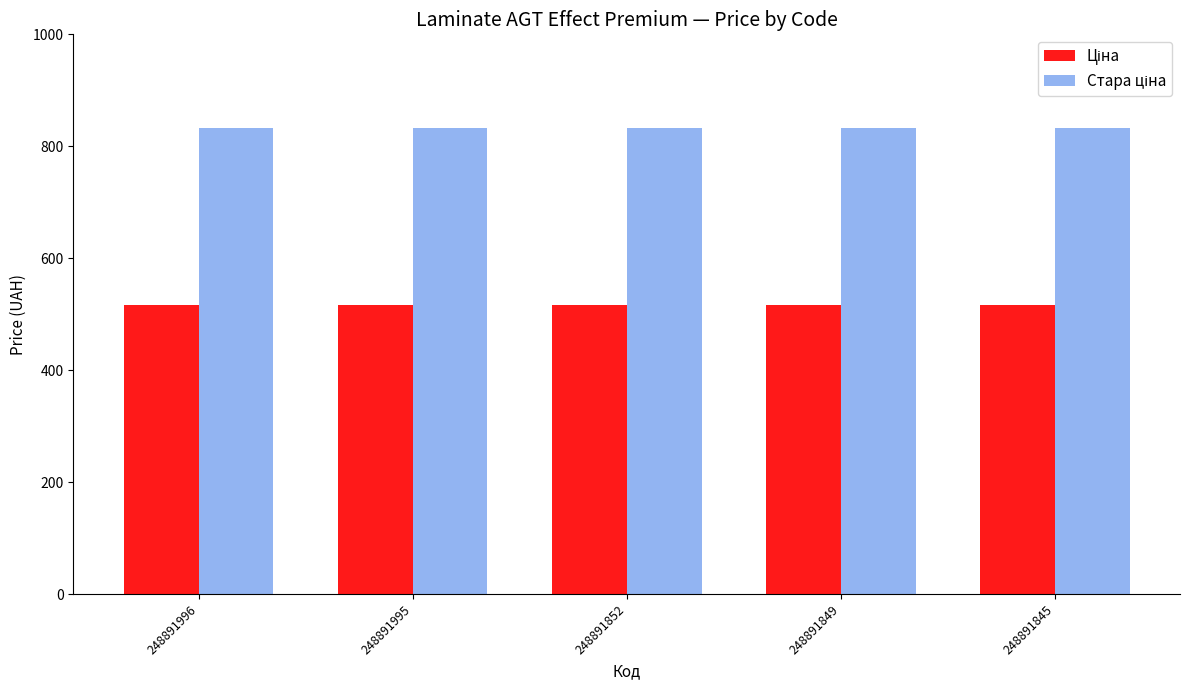

What is the smallest value displayed?

515.8